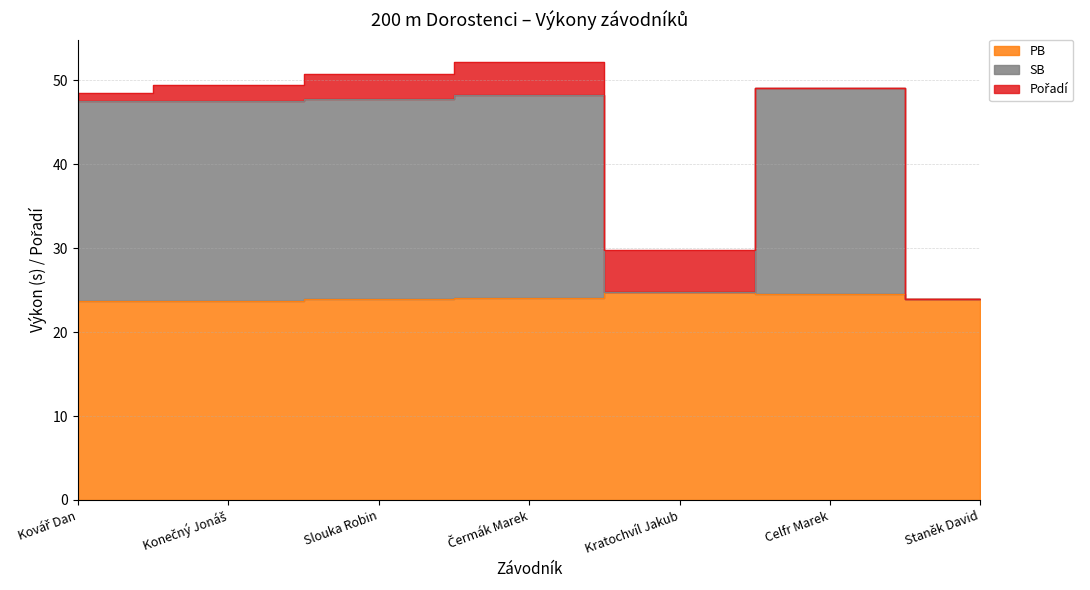

Is it true that PB equals 23.8 at Konečný Jonáš?

True